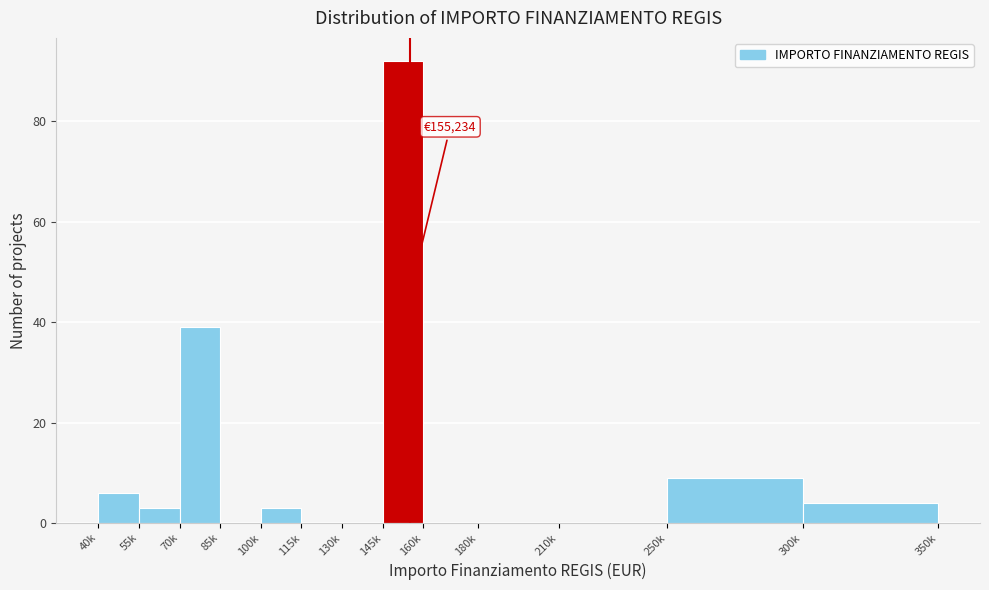

Reading left to right, transcribe all the data shown in this chart.

40k=6	55k=3	70k=39	85k=0	100k=3	115k=0	130k=0	145k=92	160k=0	180k=0	210k=0	250k=9	300k=4